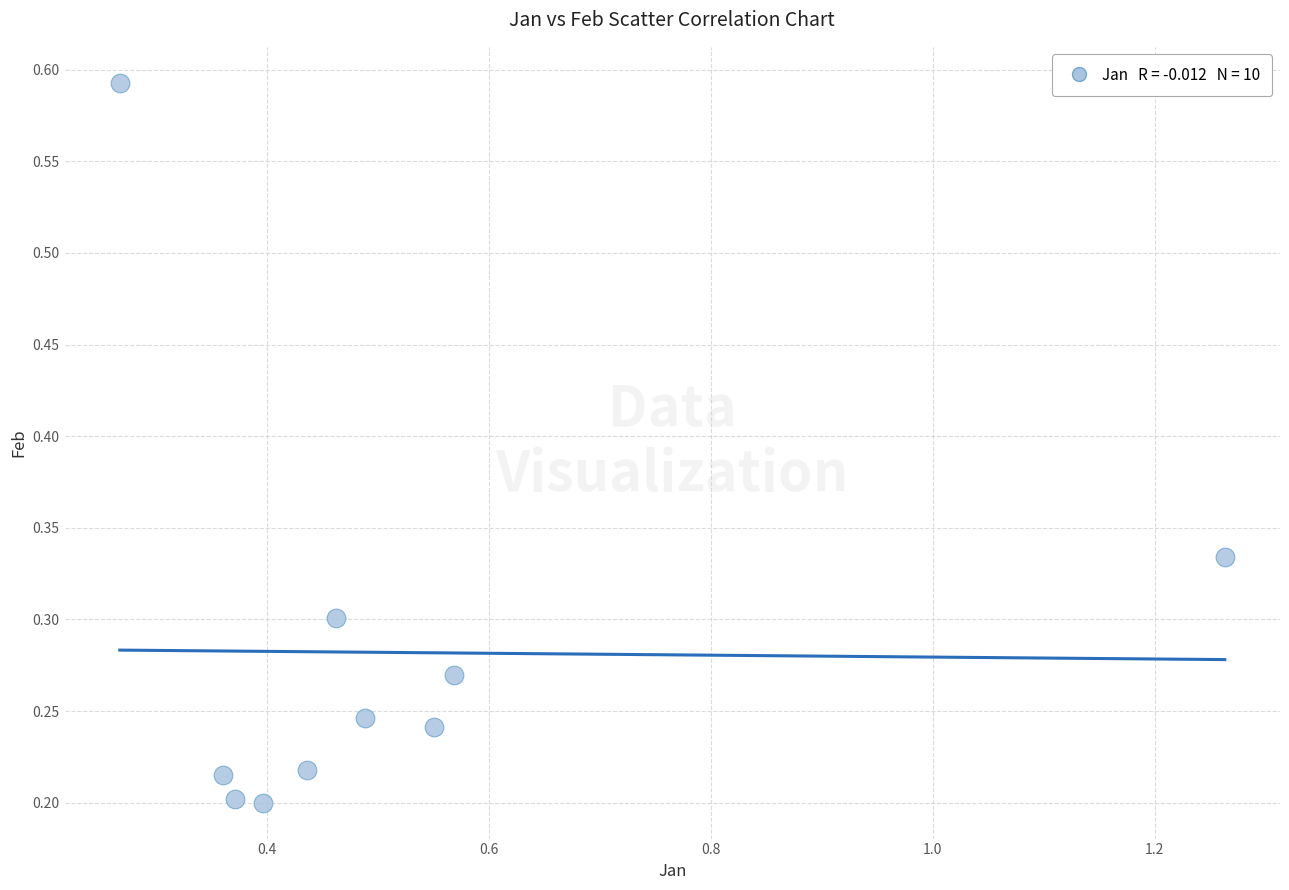

What is the average X value?

0.5